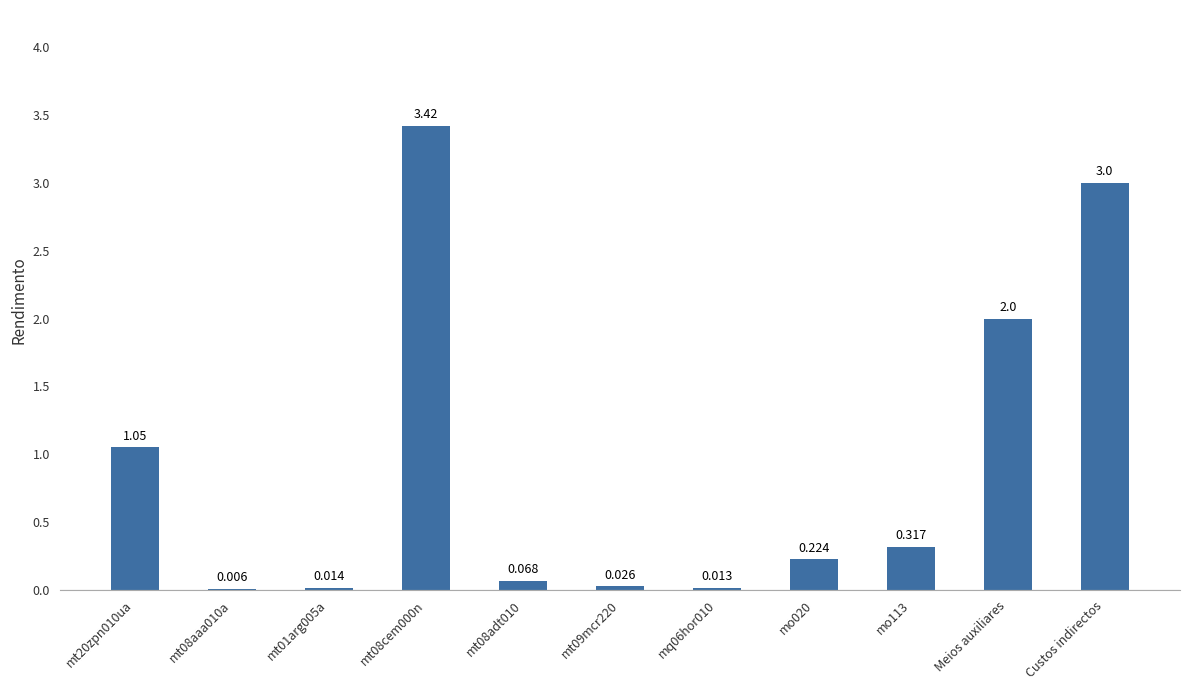

Are the bars horizontal?

No